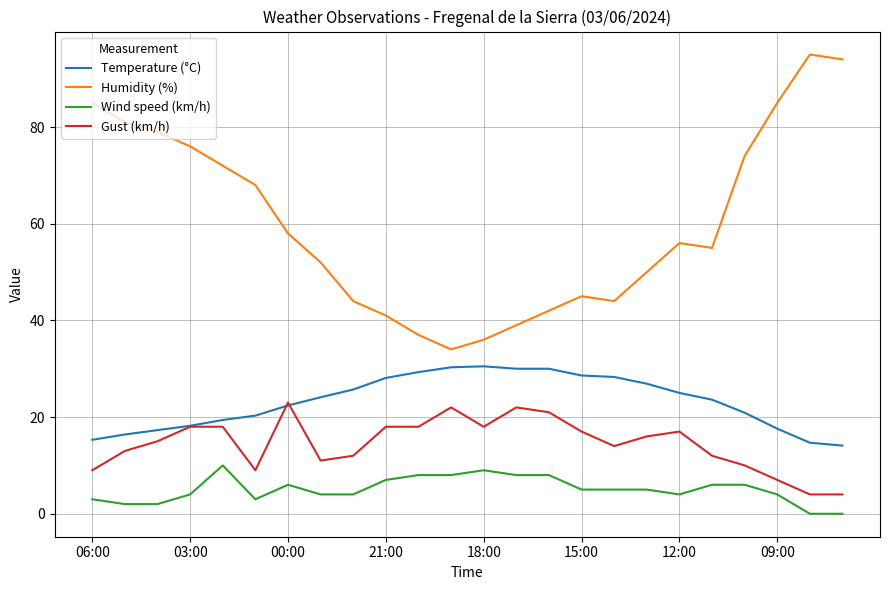

Does the chart display data point markers on the line(s)?

No